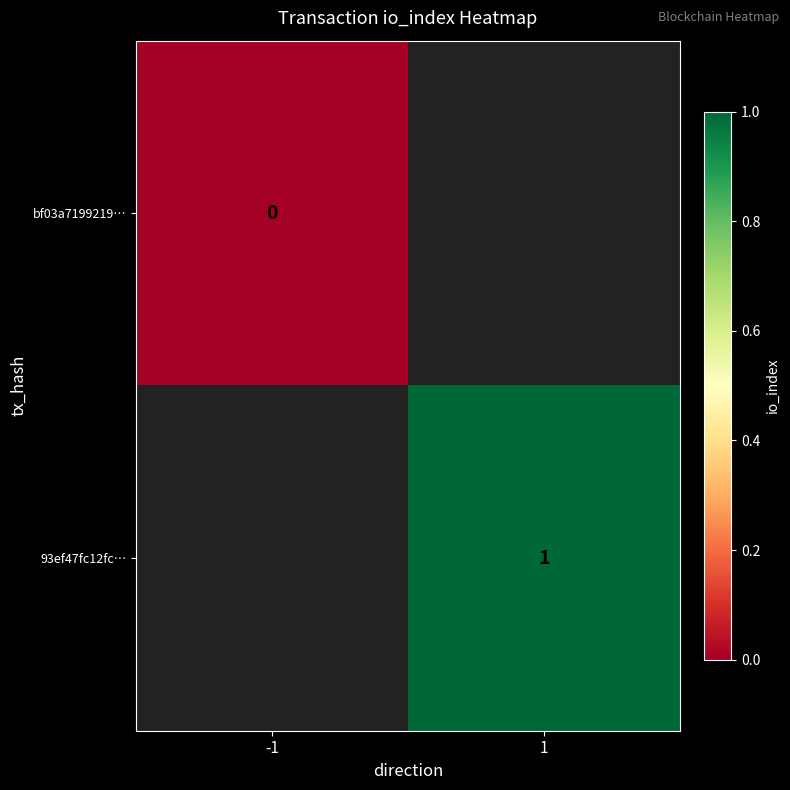

What is the greatest value displayed?

1.0